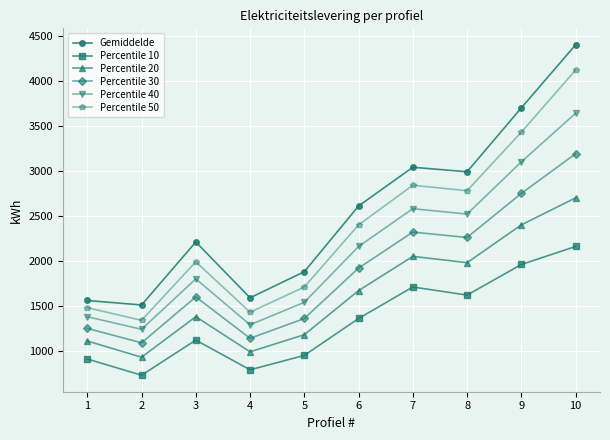

Which label corresponds to the smallest value in the chart?

2